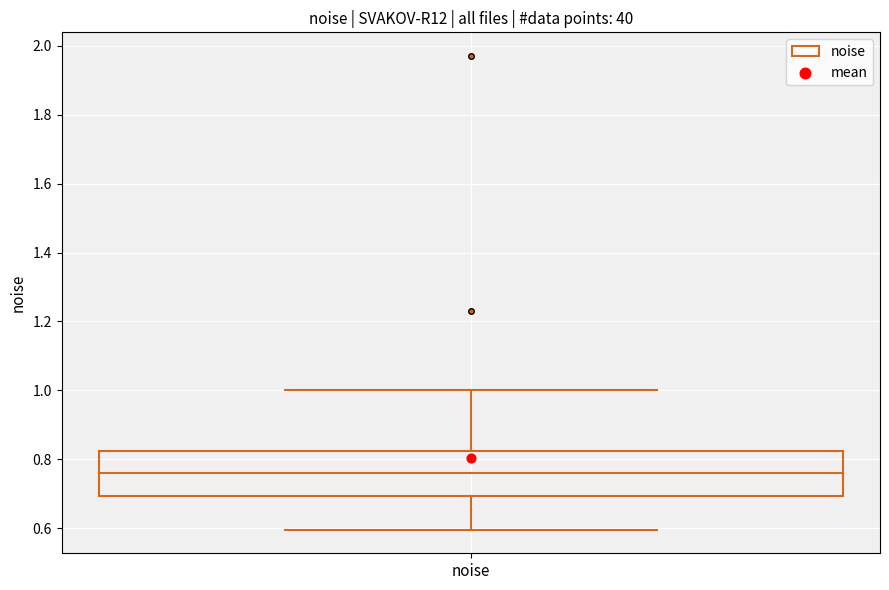

Where does the lower whisker of the box for noise end on the y-axis? The values are not printed on the chart, so give them approximately, as read against the axis.

0.60